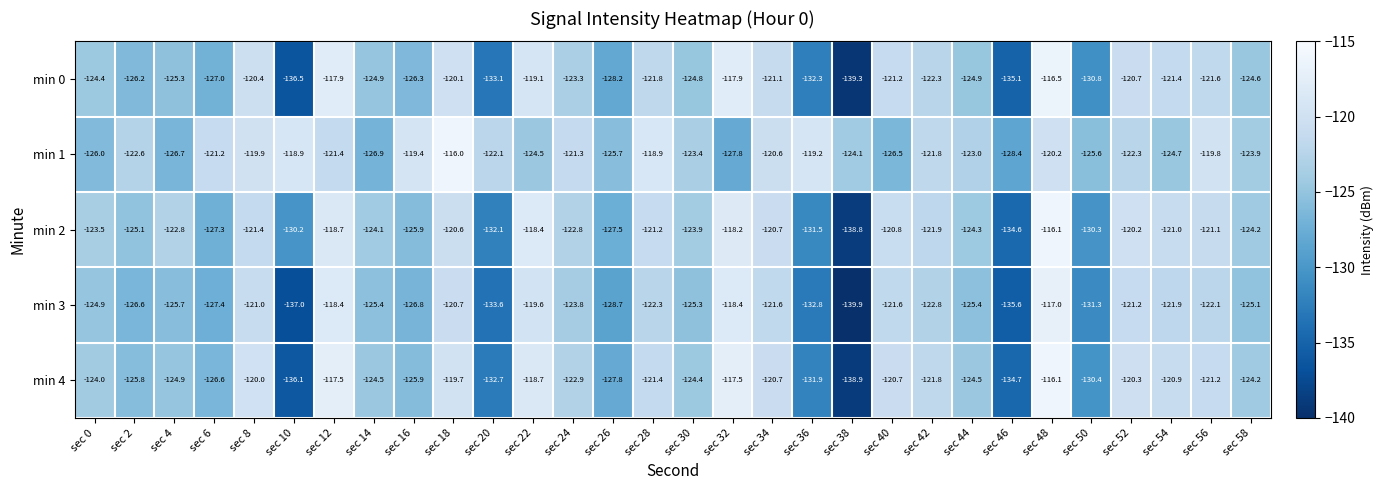

What is the minimum value for min 3?

-139.9